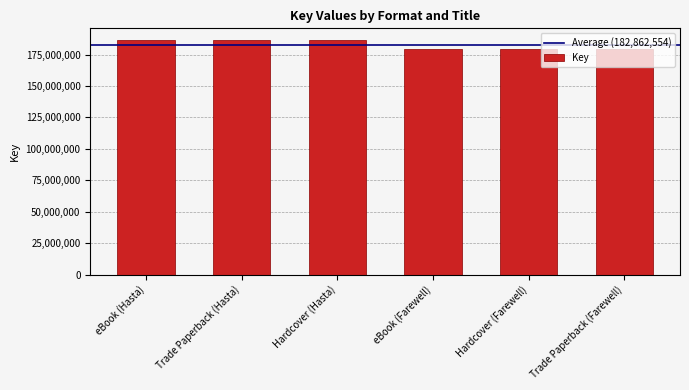

The value at Trade Paperback (Hasta) is 331212986. True or false?

False